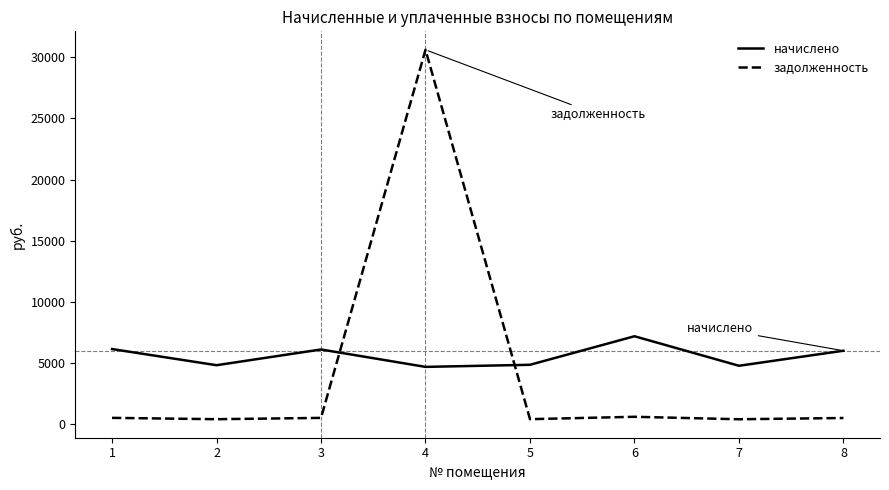

What is the total value across all series at 4?

35291.6